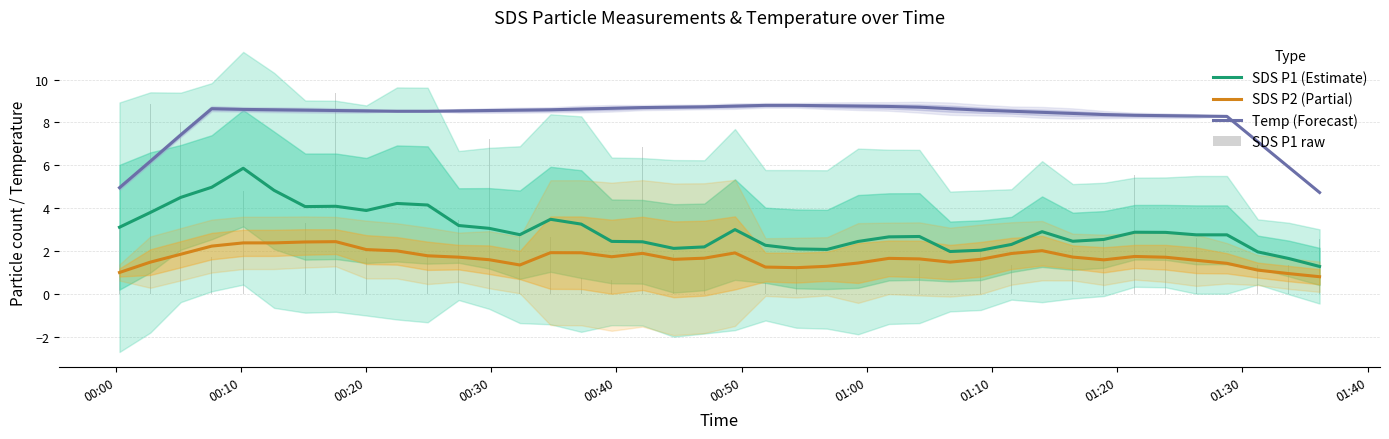

How many bars are there in each group?

4